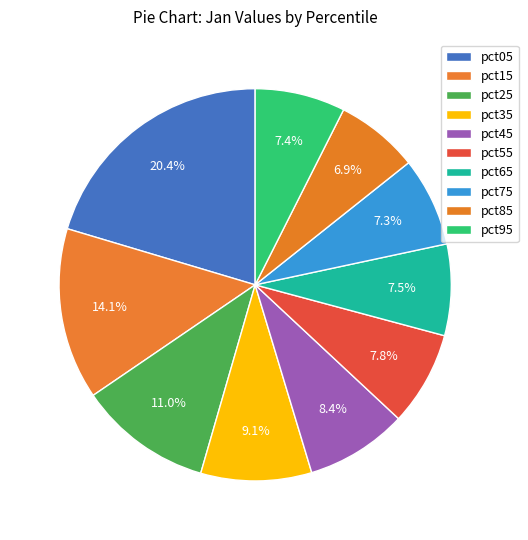

Rank the categories by value from lowest to highest.

pct85, pct75, pct95, pct65, pct55, pct45, pct35, pct25, pct15, pct05